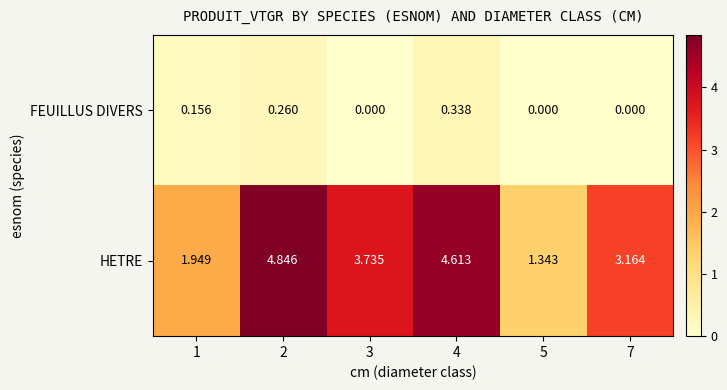

At which category is the sum across all series the highest?

2